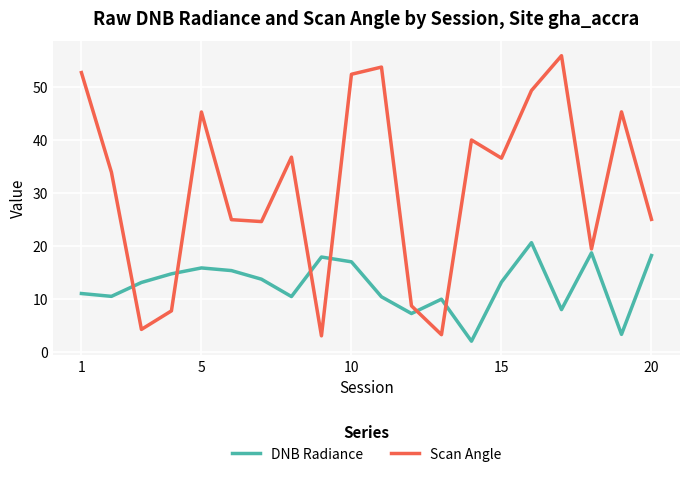

What is the difference between the maximum and minimum values in the DNB Radiance series?

18.6